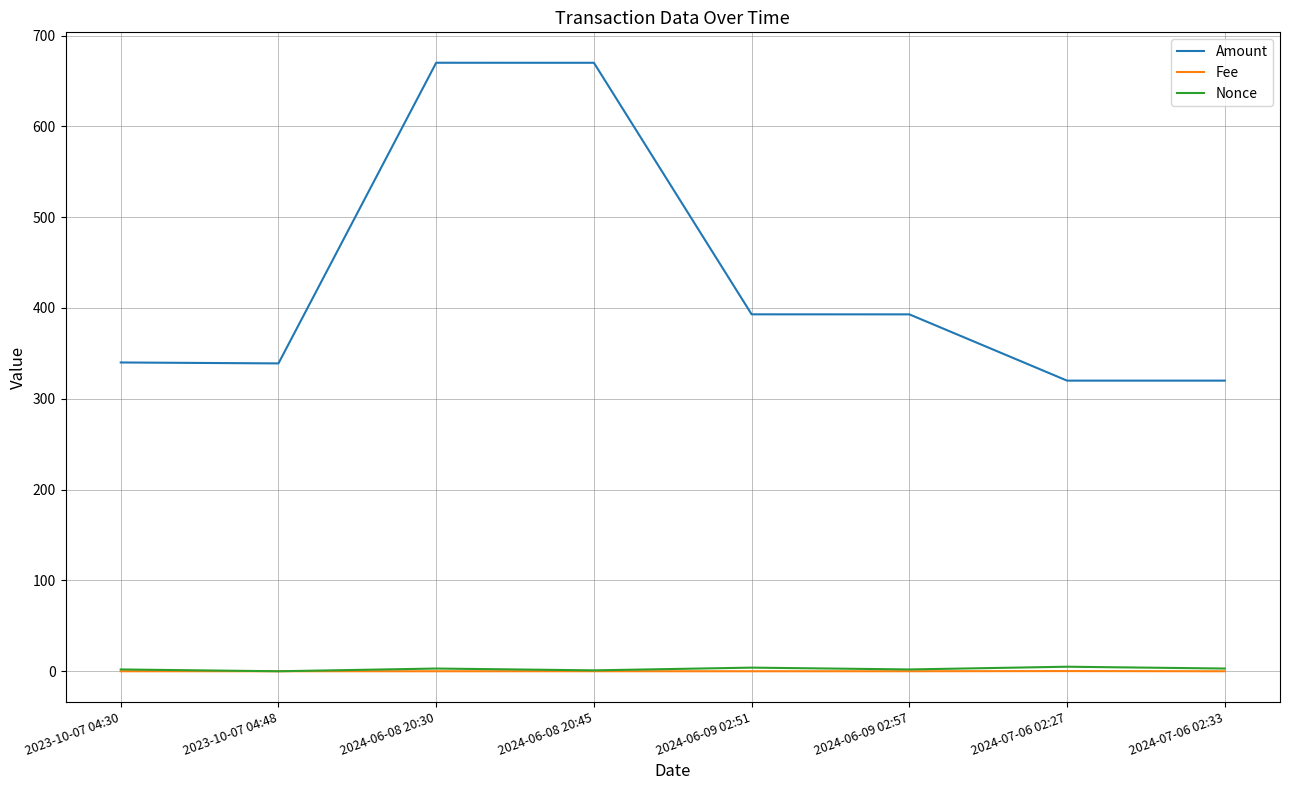

Which series has the widest spread of values?

Amount